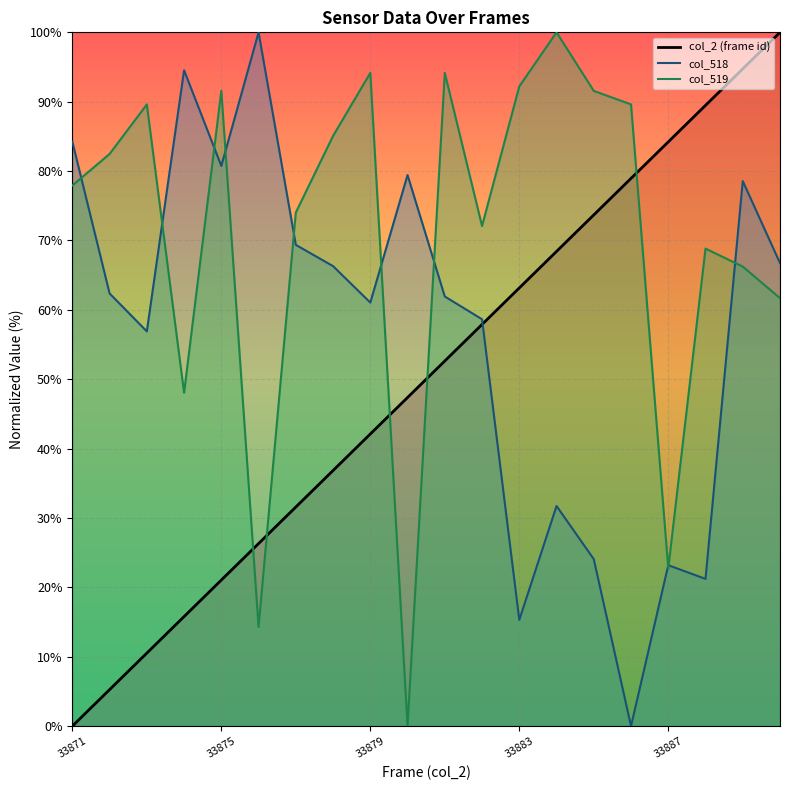

How many interior local valleys does the col_518 series have?

6